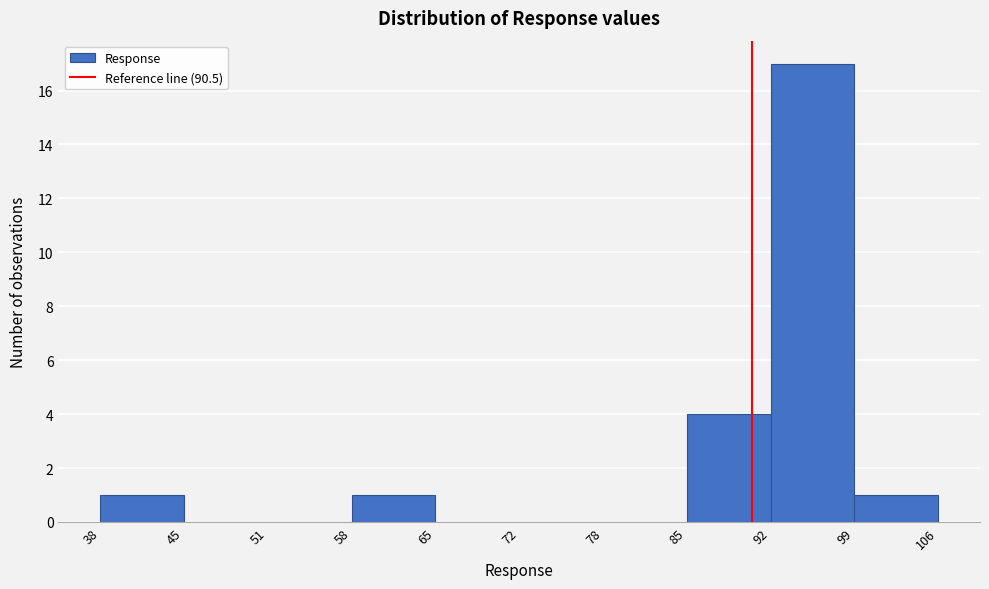

Reading left to right, list every bar in this chart as the range it spans on the x-axis followed by its height. The values are not printed on the chart, so give them approximately, as read against the axis.

38 to 45: 1
45 to 51: 0
51 to 58: 0
58 to 65: 1
65 to 72: 0
72 to 78: 0
78 to 85: 0
85 to 92: 4
92 to 99: 17
99 to 106: 1